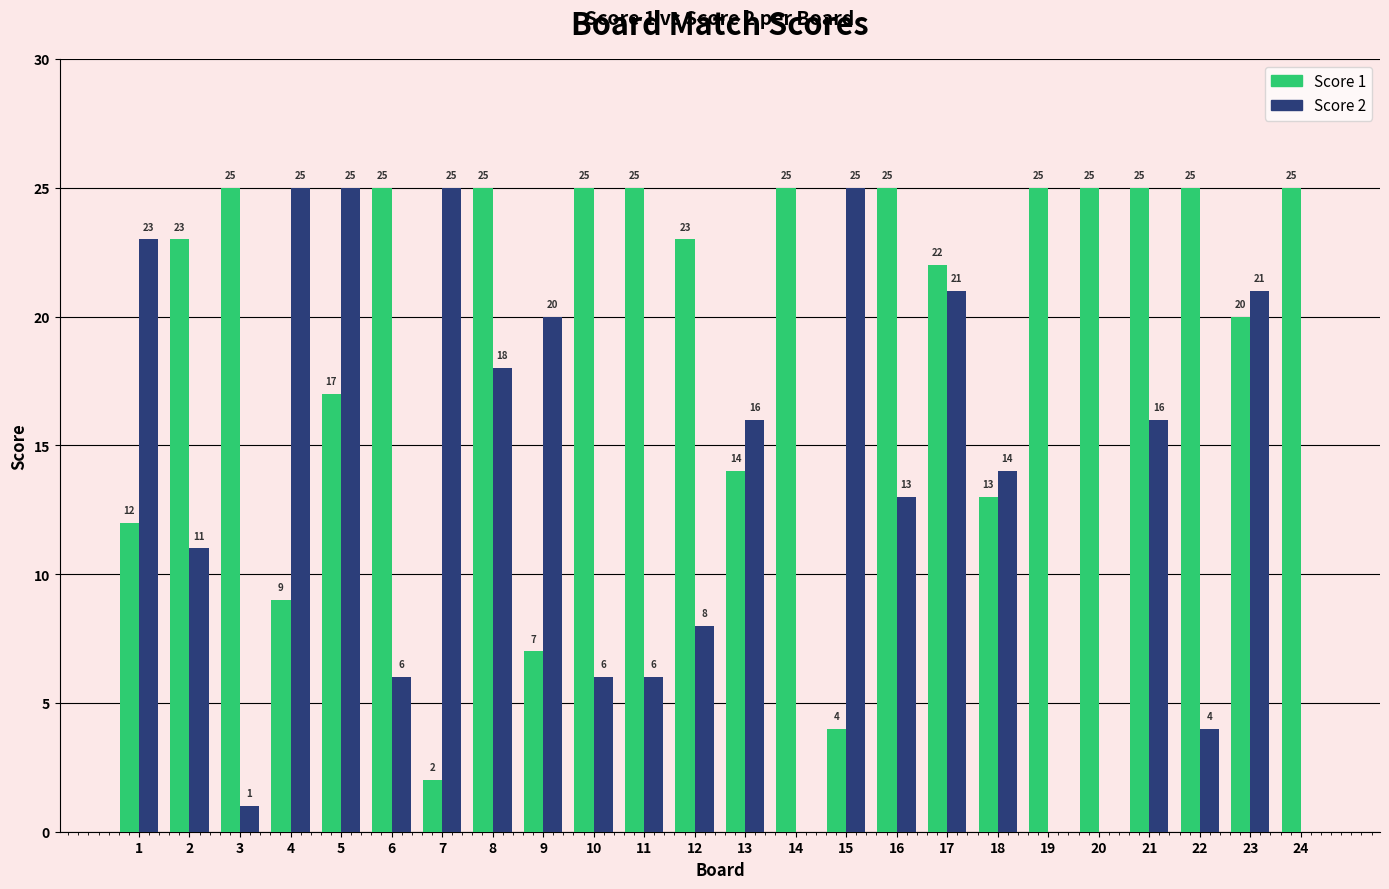

Is the value of Score 2 at 4 greater than the value of Score 1 at 5?

Yes